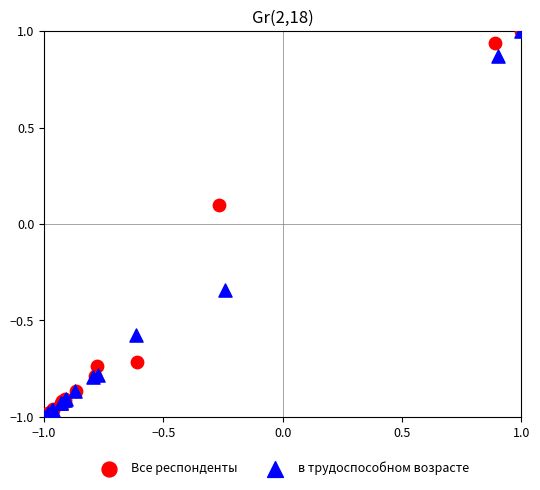

What are all the series names shown in the legend?

Все респонденты, в трудоспособном возрасте